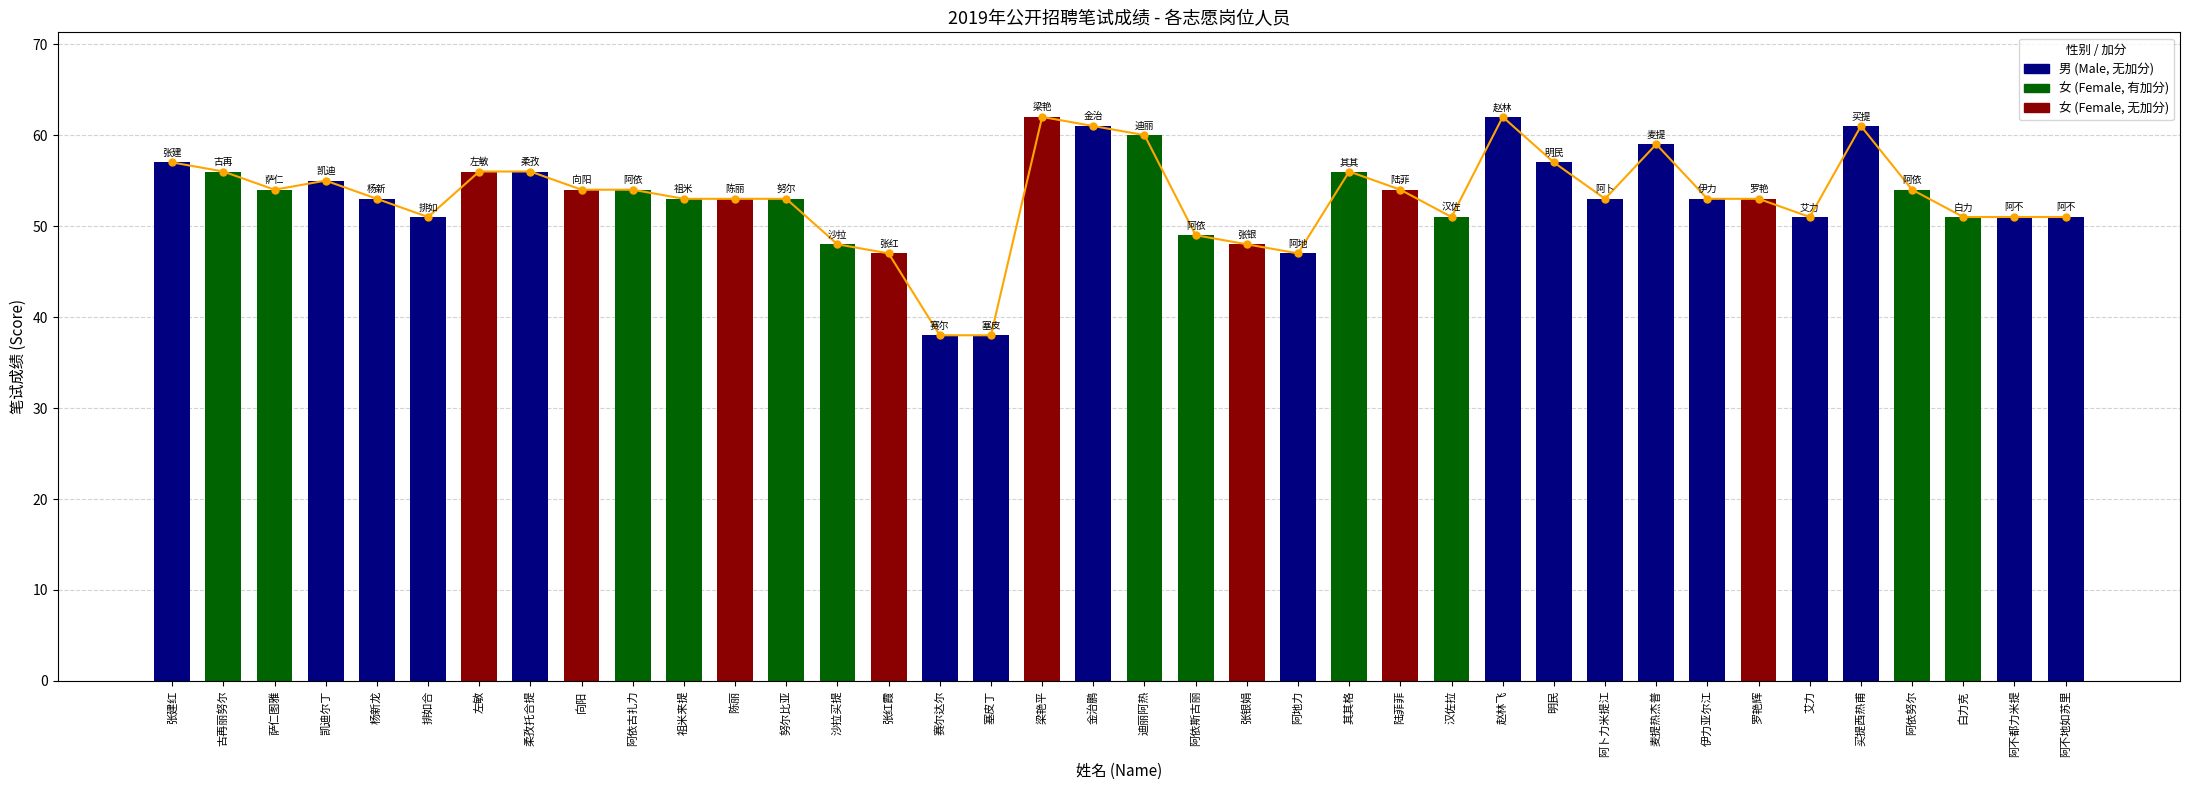

What is the sum of all values?

2020